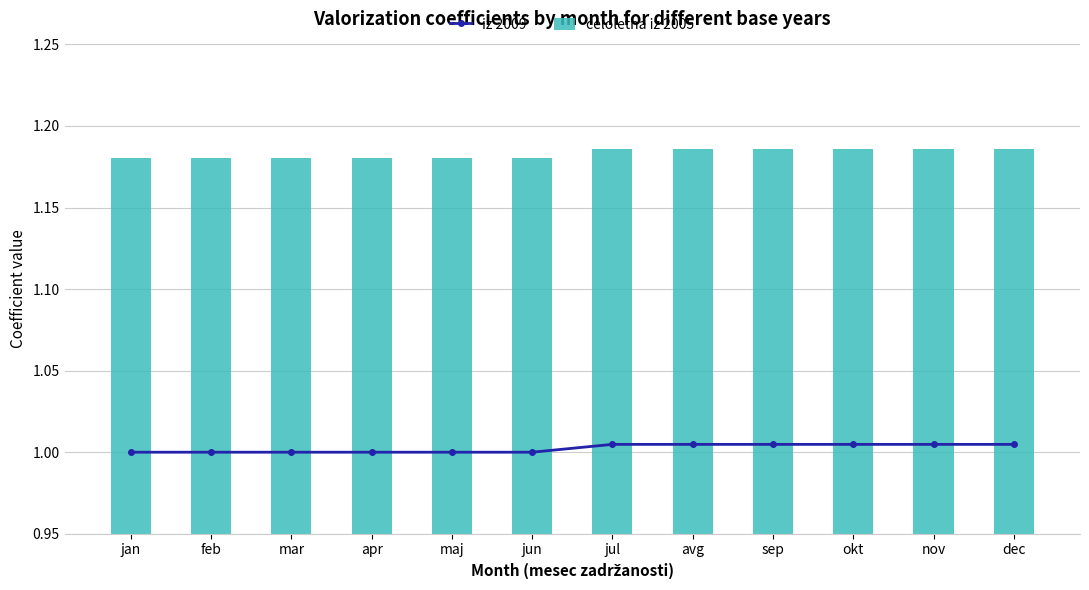

Rank the series by their maximum value, from lowest to highest.

iz 2009, celoletna iz 2005